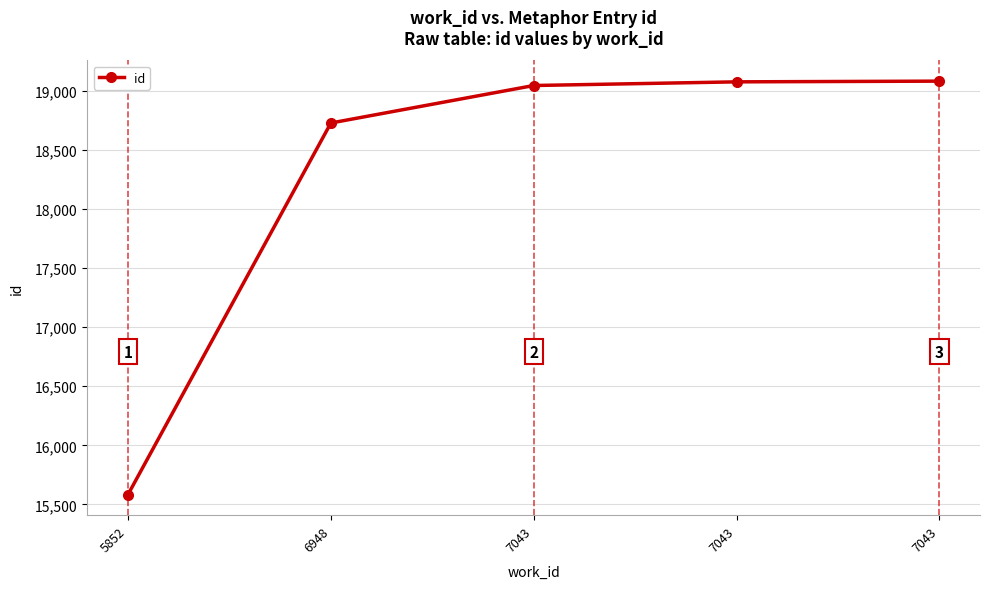

How many values are below 19043?

2